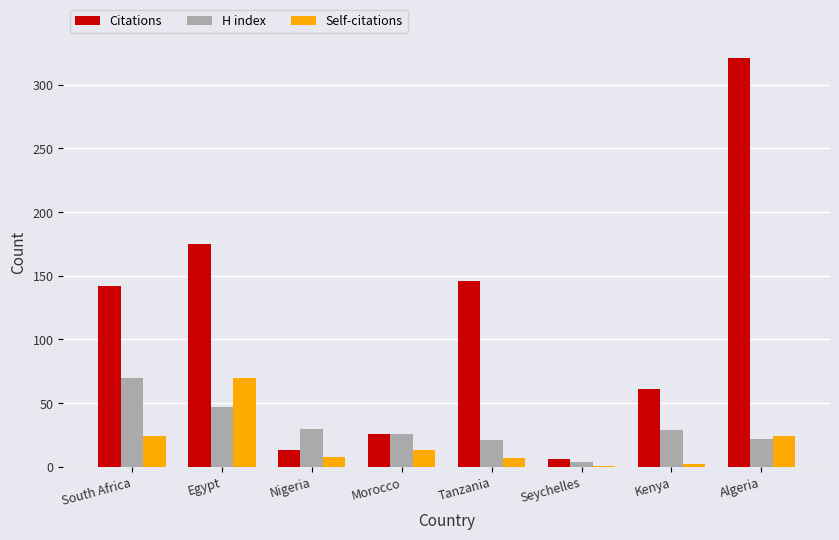

Are the bars horizontal?

No